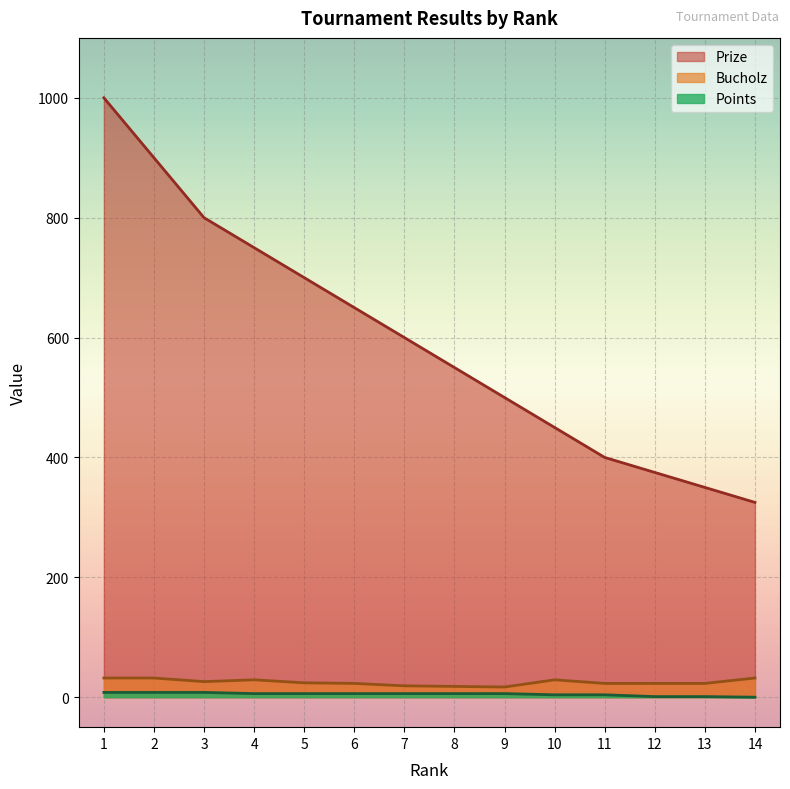

The Points series shows 4 at 11. True or false?

True